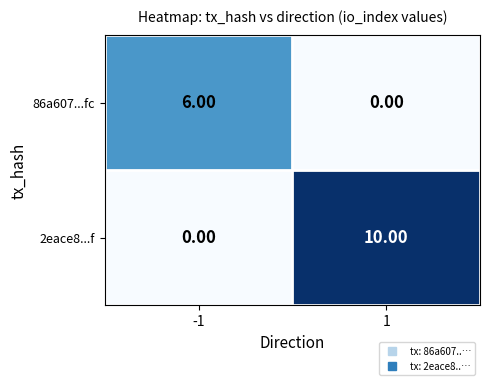

At how many categories does at least one series exceed 0?

2